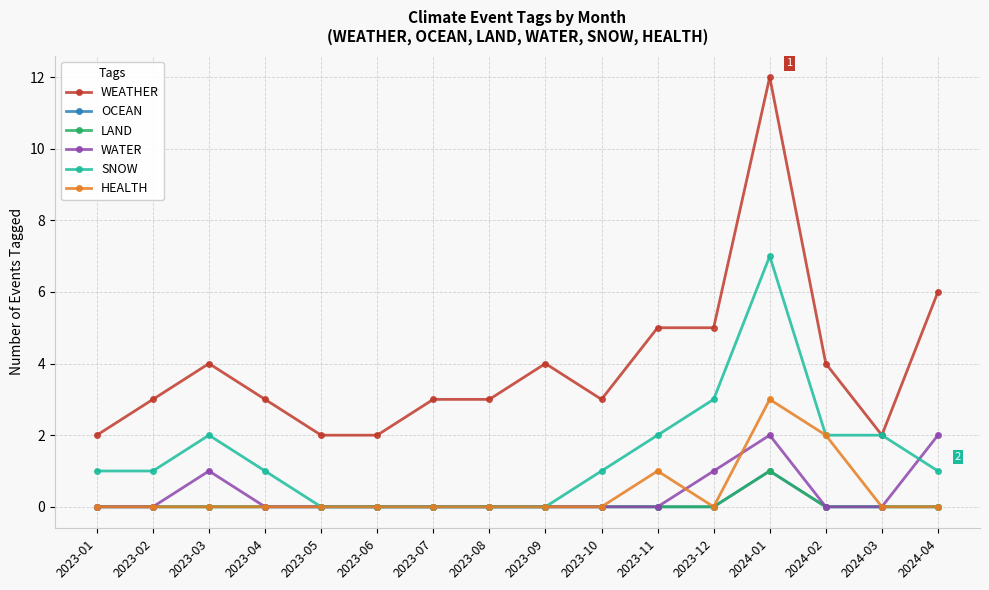

Is this an area chart (filled region under the line)?

No